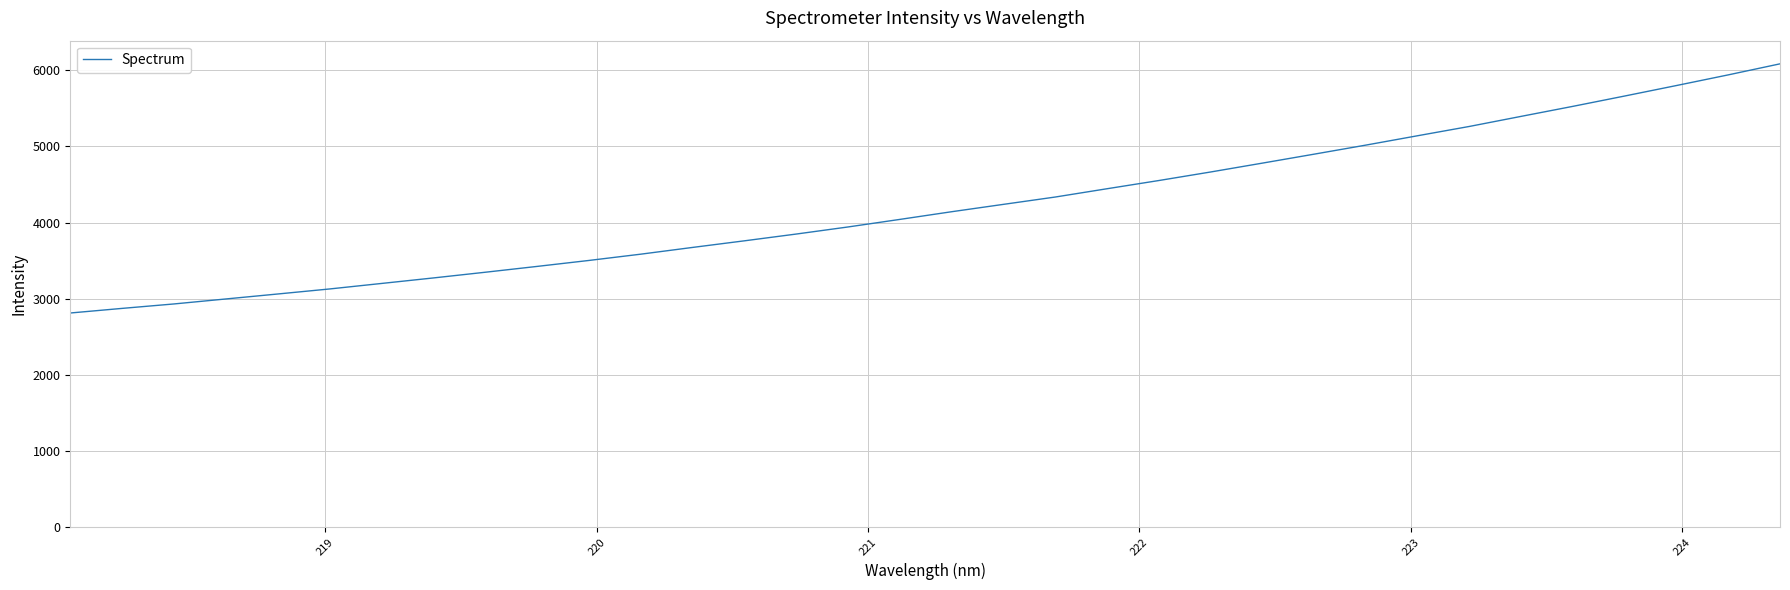

What is the smallest value displayed?

2811.9